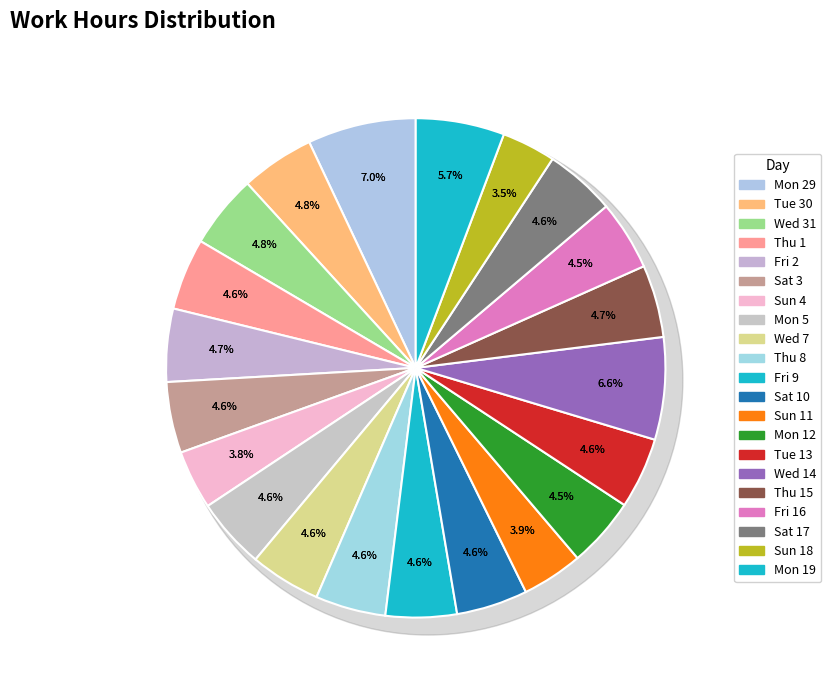

What percentage is the Sat 3 slice, to the nearest percent?

5%